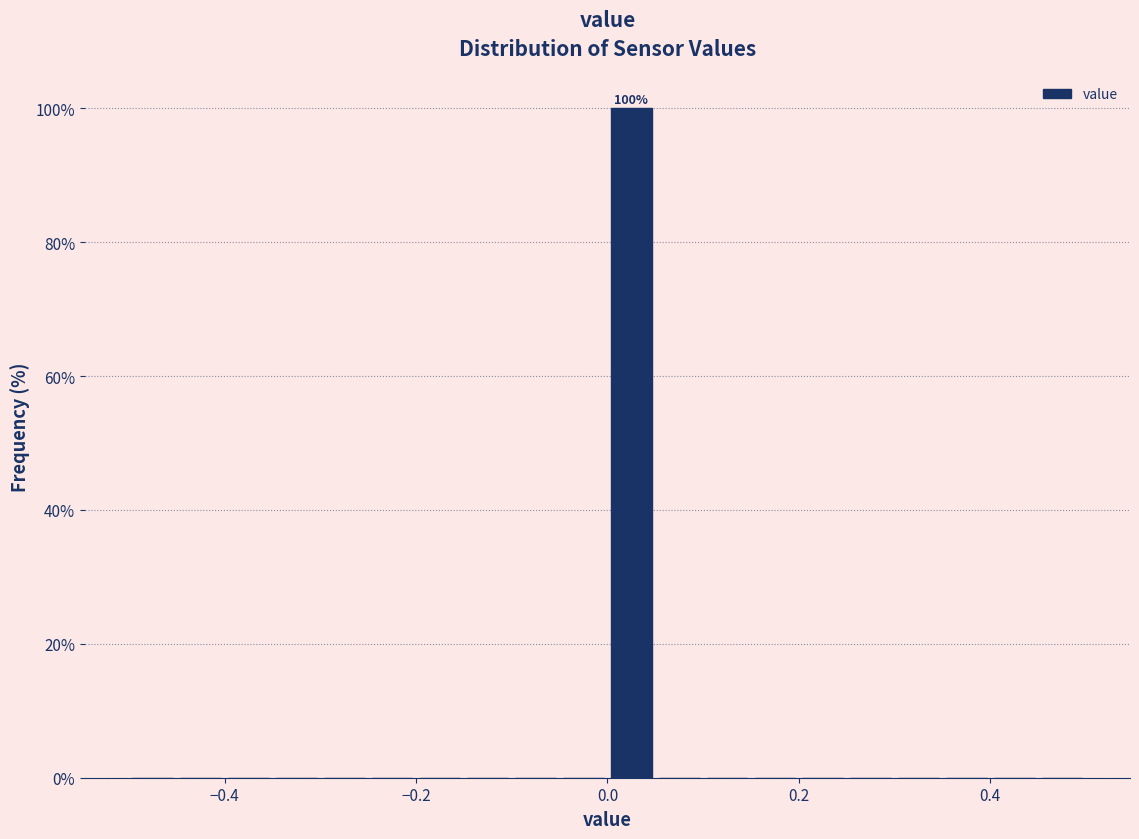

Around what value on the x-axis is the tallest bar? Give the approximate position of its centre, as read against the axis.

0.02